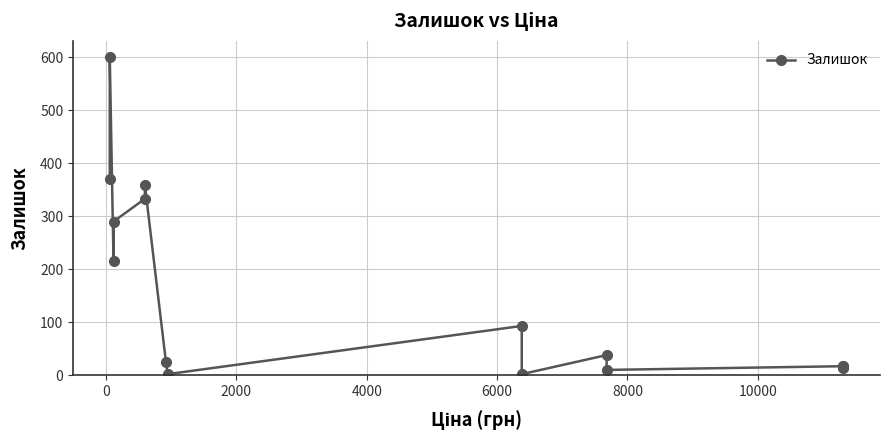

Does the chart have visible grid lines?

Yes